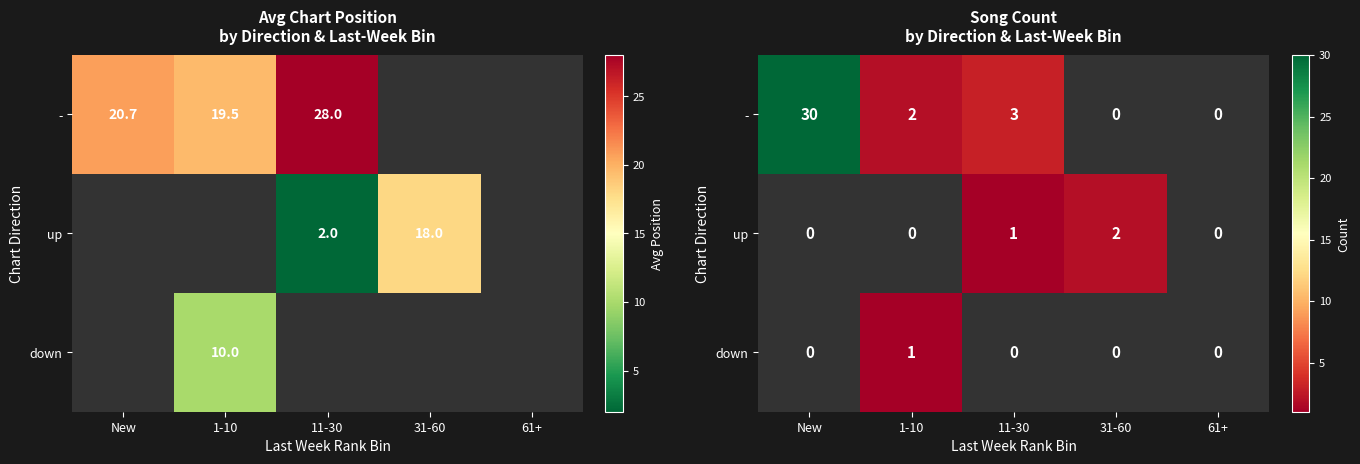

At which label is down closest to 0?

New